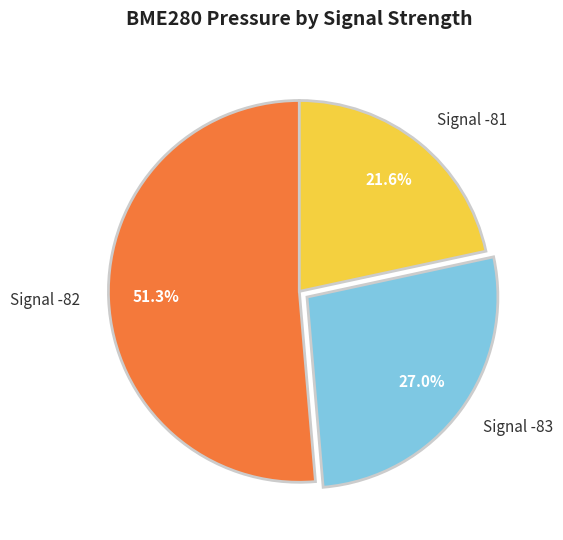

Rank the categories by value from lowest to highest.

Signal -81, Signal -83, Signal -82